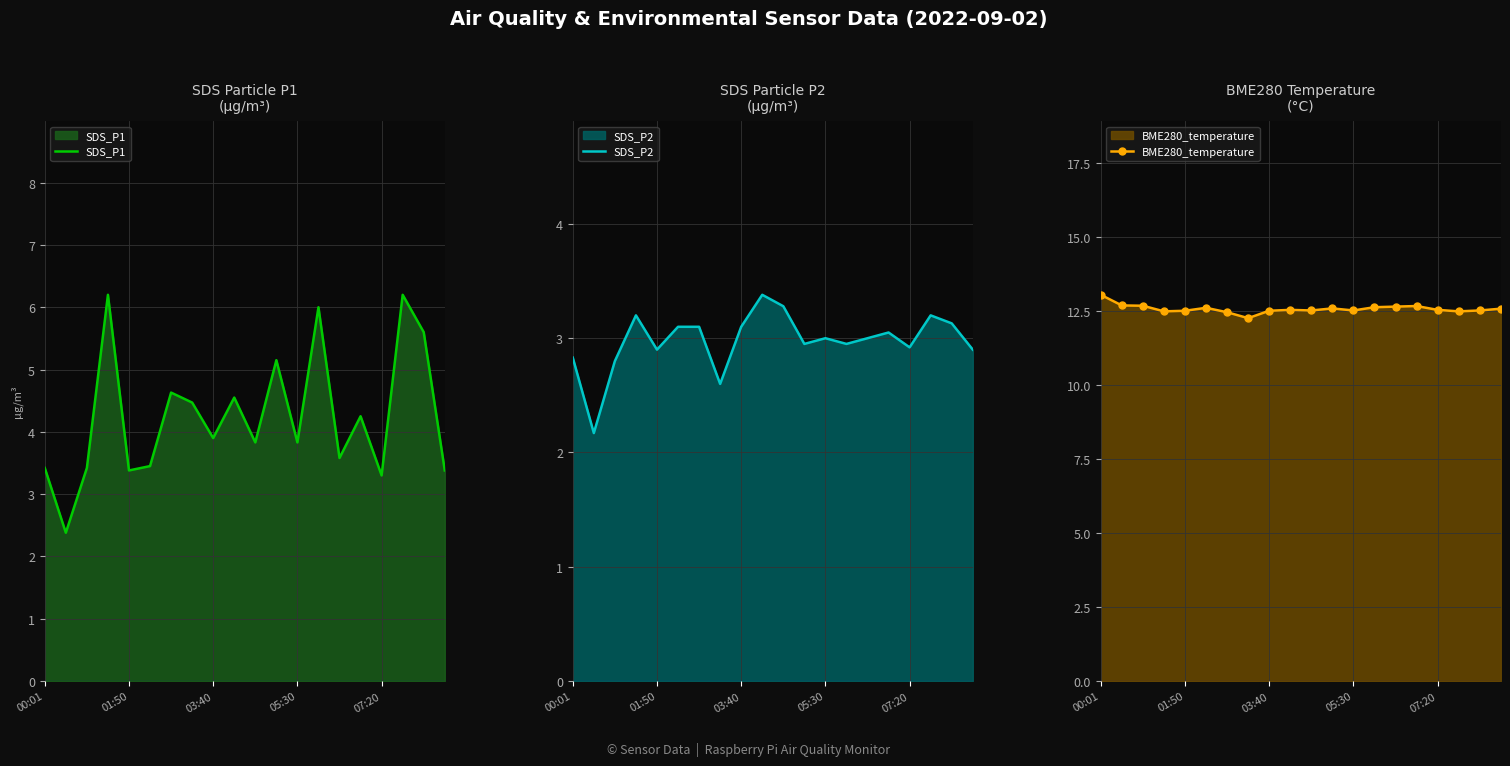

What value does the SDS_P2 series have at 15?

3.0